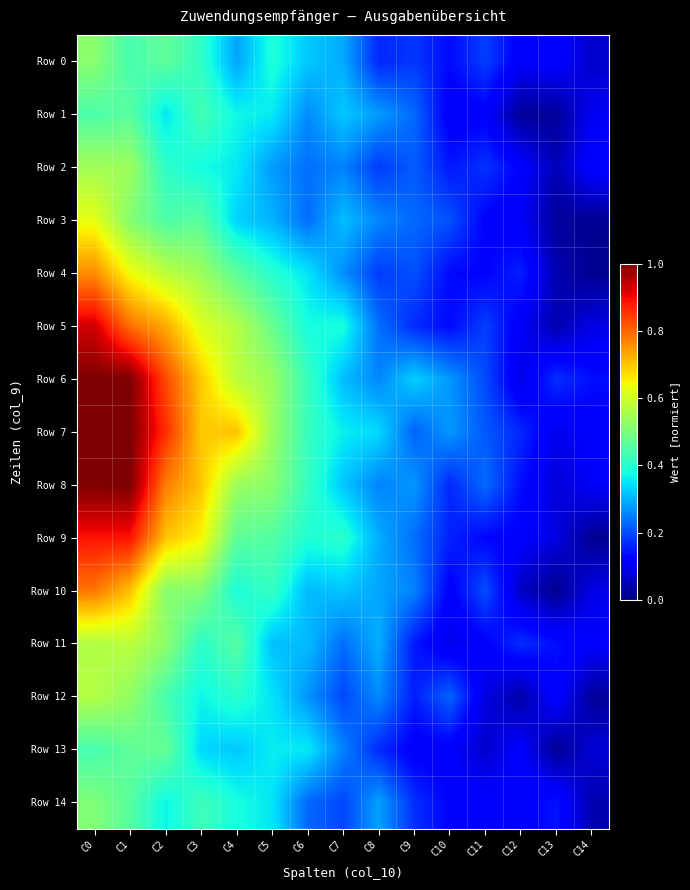

Reading right to left, what are all the values shown in this chart?

Row 0: C14=0.1	C13=0.1	C12=0.1	C11=0.2	C10=0.1	C9=0.2	C8=0.2	C7=0.3	C6=0.3	C5=0.4	C4=0.3	C3=0.4	C2=0.5	C1=0.4	C0=0.5
Row 1: C14=0.1	C13=0.0	C12=0.0	C11=0.1	C10=0.1	C9=0.2	C8=0.3	C7=0.3	C6=0.3	C5=0.4	C4=0.4	C3=0.4	C2=0.4	C1=0.5	C0=0.4
Row 2: C14=0.1	C13=0.0	C12=0.1	C11=0.2	C10=0.1	C9=0.2	C8=0.2	C7=0.3	C6=0.2	C5=0.3	C4=0.4	C3=0.4	C2=0.4	C1=0.5	C0=0.5
Row 3: C14=0.0	C13=0.0	C12=0.1	C11=0.1	C10=0.2	C9=0.2	C8=0.3	C7=0.3	C6=0.2	C5=0.3	C4=0.3	C3=0.5	C2=0.4	C1=0.5	C0=0.6
Row 4: C14=0.0	C13=0.0	C12=0.2	C11=0.1	C10=0.1	C9=0.2	C8=0.2	C7=0.3	C6=0.3	C5=0.4	C4=0.5	C3=0.5	C2=0.6	C1=0.6	C0=0.8
Row 5: C14=0.1	C13=0.0	C12=0.1	C11=0.2	C10=0.1	C9=0.2	C8=0.2	C7=0.4	C6=0.4	C5=0.5	C4=0.6	C3=0.6	C2=0.7	C1=0.8	C0=0.9
Row 6: C14=0.1	C13=0.2	C12=0.1	C11=0.2	C10=0.3	C9=0.3	C8=0.3	C7=0.3	C6=0.4	C5=0.5	C4=0.6	C3=0.7	C2=0.8	C1=1.0	C0=1.0
Row 7: C14=0.1	C13=0.1	C12=0.2	C11=0.2	C10=0.3	C9=0.2	C8=0.3	C7=0.4	C6=0.4	C5=0.5	C4=0.7	C3=0.7	C2=0.9	C1=1.0	C0=1.0
Row 8: C14=0.1	C13=0.1	C12=0.1	C11=0.2	C10=0.2	C9=0.3	C8=0.3	C7=0.3	C6=0.4	C5=0.5	C4=0.5	C3=0.7	C2=0.8	C1=1.0	C0=1.0
Row 9: C14=0.0	C13=0.1	C12=0.1	C11=0.1	C10=0.2	C9=0.2	C8=0.3	C7=0.4	C6=0.4	C5=0.5	C4=0.5	C3=0.7	C2=0.7	C1=0.9	C0=0.9
Row 10: C14=0.1	C13=0.0	C12=0.1	C11=0.2	C10=0.1	C9=0.3	C8=0.3	C7=0.3	C6=0.3	C5=0.4	C4=0.4	C3=0.5	C2=0.5	C1=0.7	C0=0.8
Row 11: C14=0.1	C13=0.1	C12=0.2	C11=0.1	C10=0.1	C9=0.1	C8=0.3	C7=0.2	C6=0.3	C5=0.3	C4=0.5	C3=0.4	C2=0.5	C1=0.6	C0=0.6
Row 12: C14=0.0	C13=0.1	C12=0.0	C11=0.1	C10=0.2	C9=0.2	C8=0.3	C7=0.2	C6=0.3	C5=0.3	C4=0.4	C3=0.4	C2=0.4	C1=0.5	C0=0.6
Row 13: C14=0.1	C13=0.0	C12=0.1	C11=0.1	C10=0.1	C9=0.1	C8=0.2	C7=0.3	C6=0.4	C5=0.4	C4=0.3	C3=0.3	C2=0.5	C1=0.5	C0=0.4
Row 14: C14=0.0	C13=0.1	C12=0.1	C11=0.1	C10=0.1	C9=0.2	C8=0.3	C7=0.2	C6=0.2	C5=0.4	C4=0.4	C3=0.4	C2=0.4	C1=0.5	C0=0.5